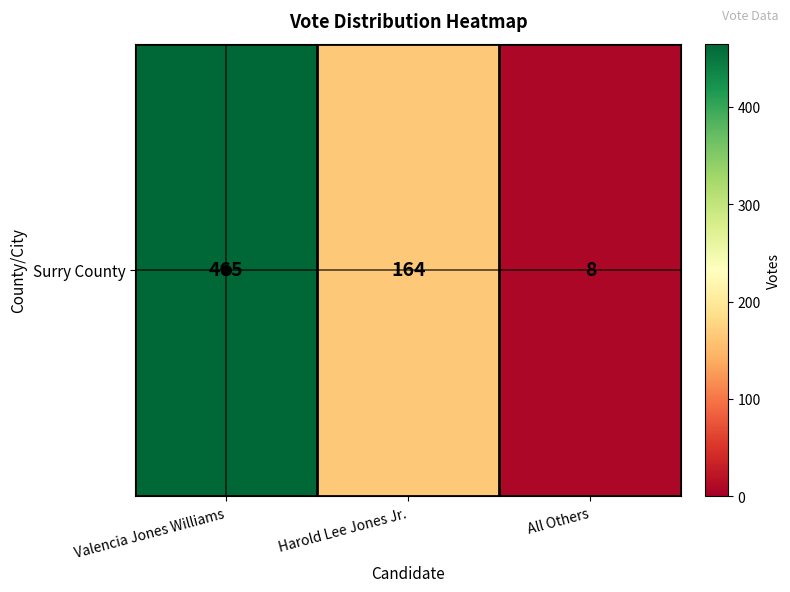

Reading left to right, what are all the values shown in this chart?

Valencia Jones Williams=465	Harold Lee Jones Jr.=164	All Others=8